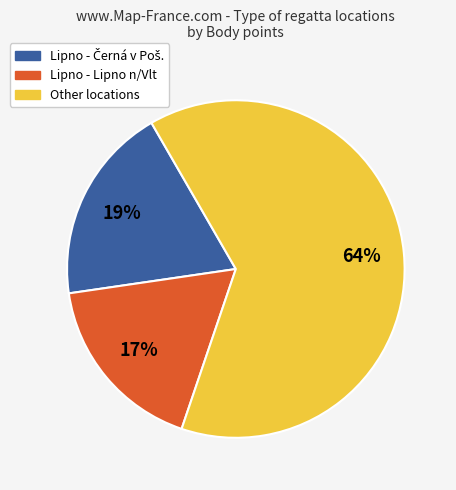

To the nearest percent, what is the average slice percentage?

33%